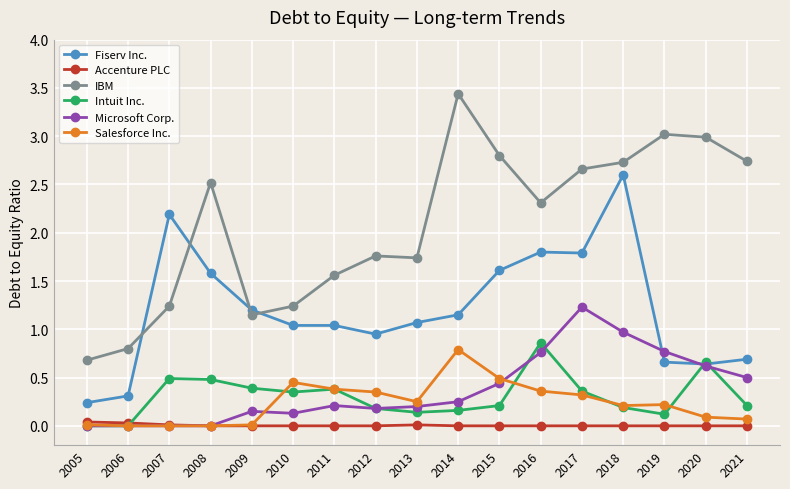

True or false: Accenture PLC has a value of 0.0 at 2021.

True